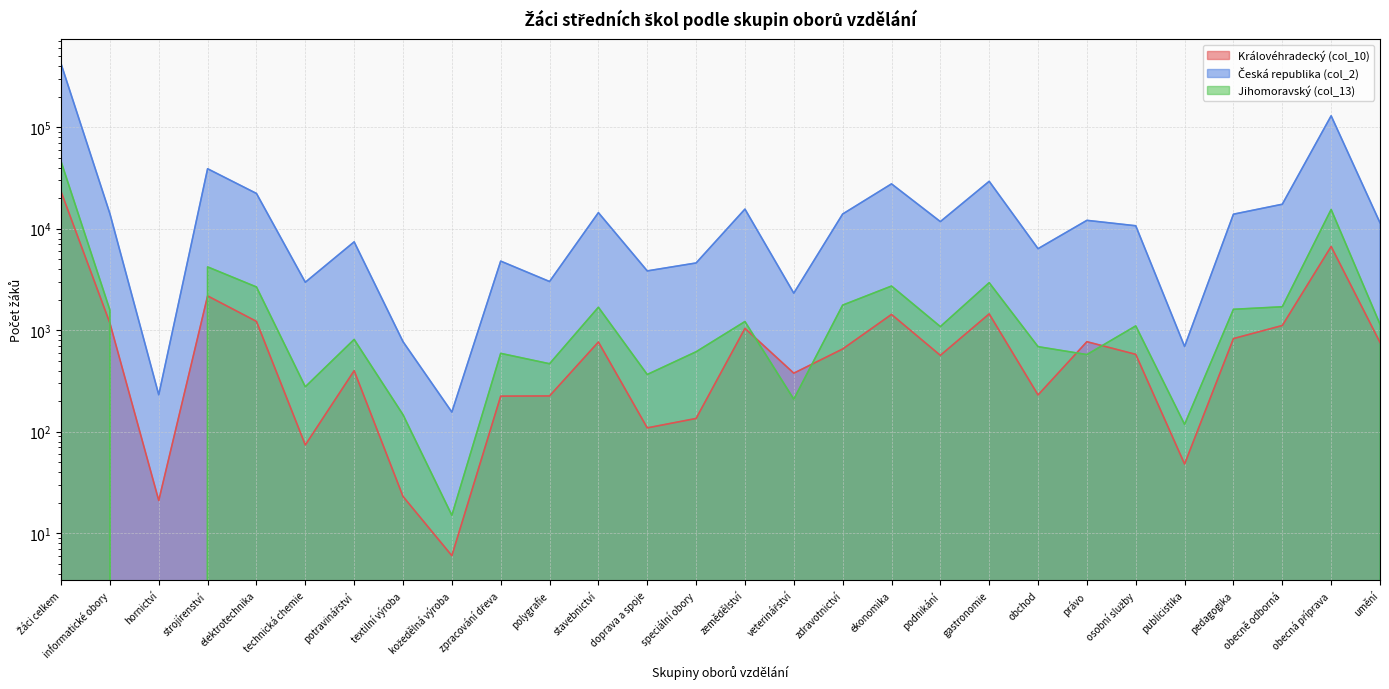

What is the label of the 5th point from the right?

publicistika